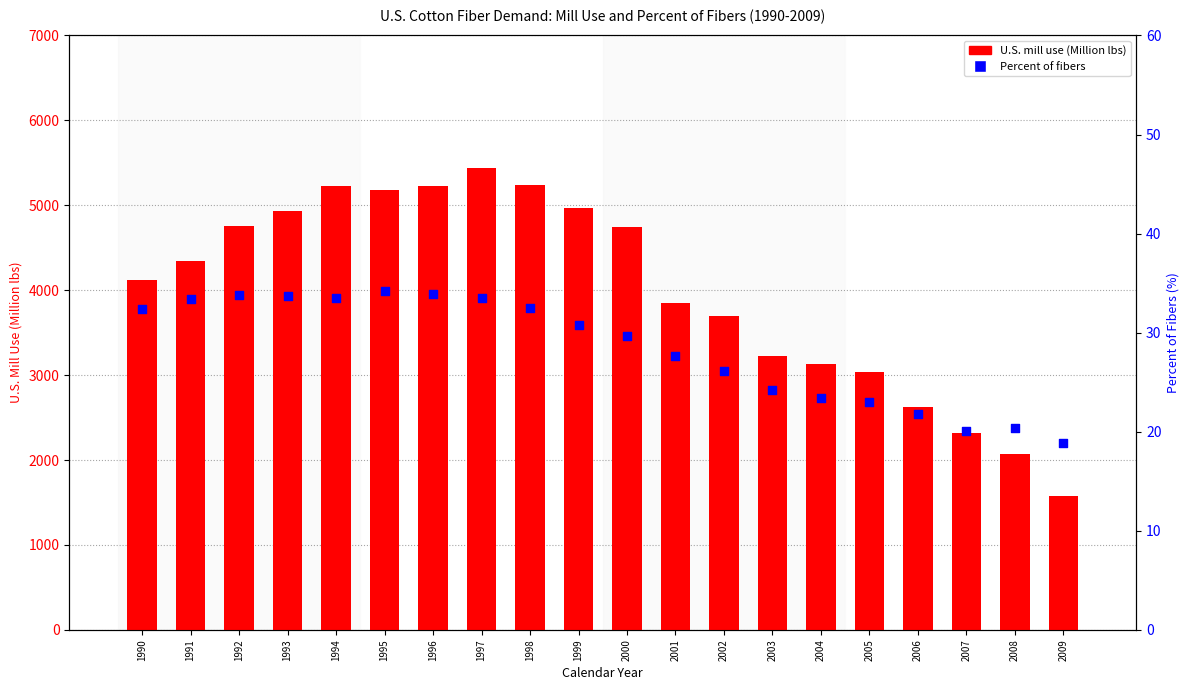

What is the total value across all series at 1995?

5217.7